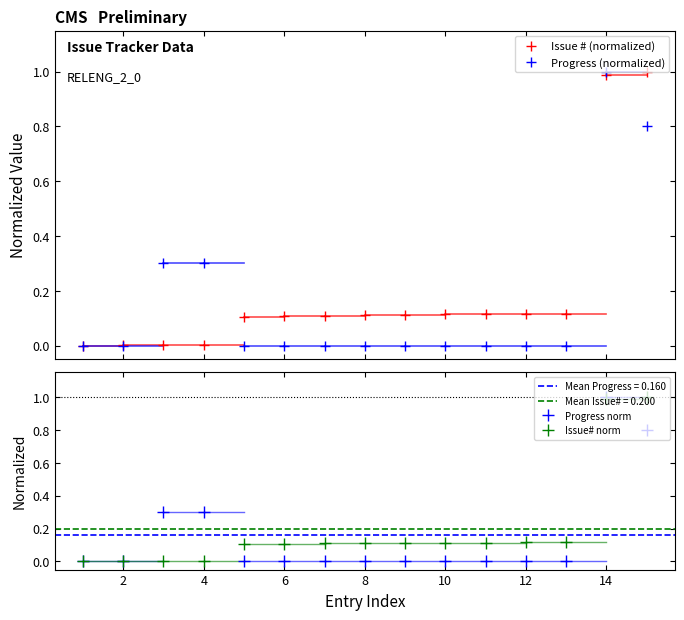

What is the value of the Progress (normalized) point at the 15th from the left?

0.8